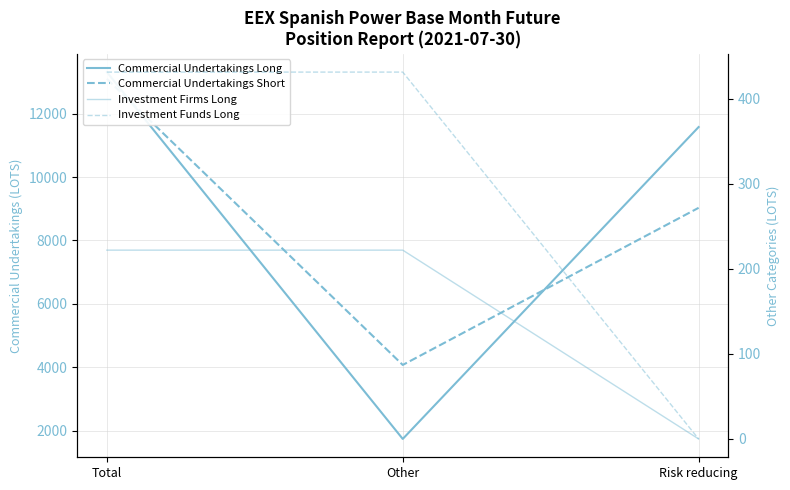

List the series in order of their peak value, highest first.

Commercial Undertakings Long, Commercial Undertakings Short, Investment Funds Long, Investment Firms Long